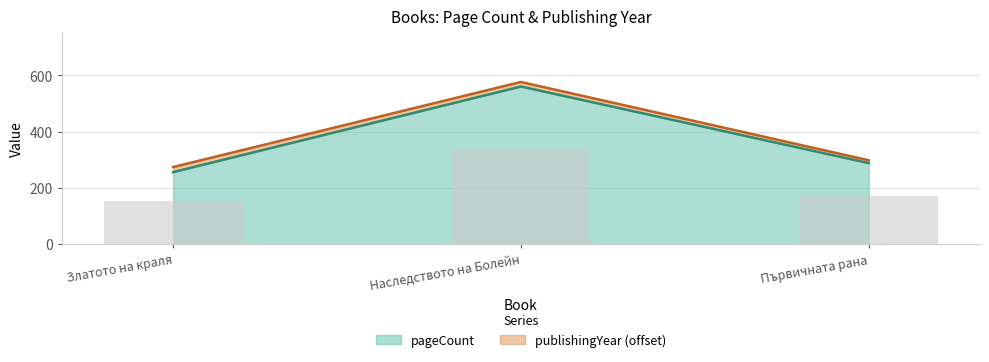

What is the label of the 1st bar from the right?

Първичната рана